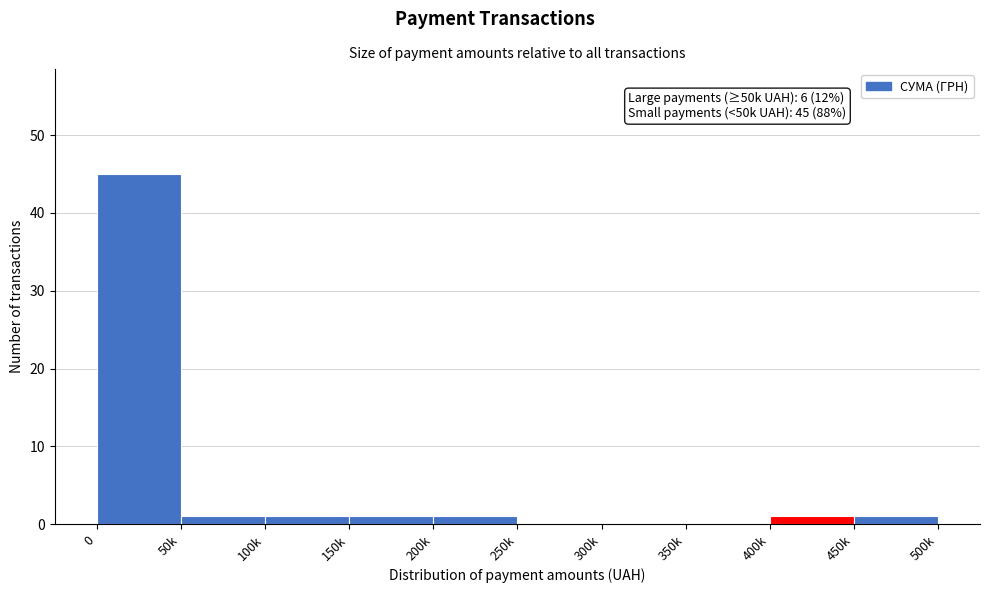

Reading left to right, what are all the values shown in this chart?

0=45	50k=1	100k=1	150k=1	200k=1	250k=0	300k=0	350k=0	400k=1	450k=1